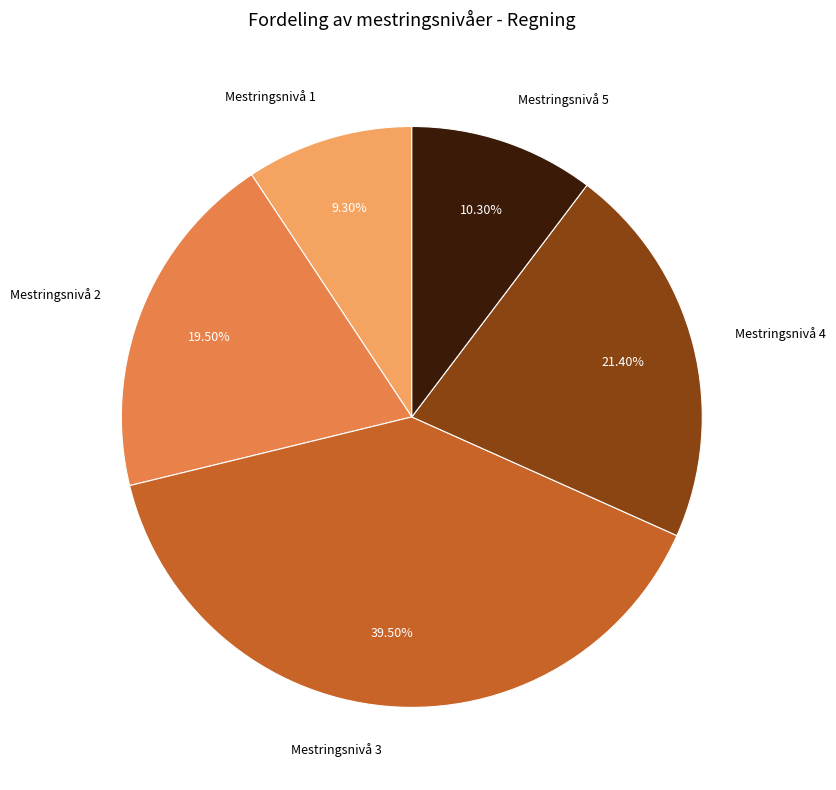

How many segments does this pie chart have?

5